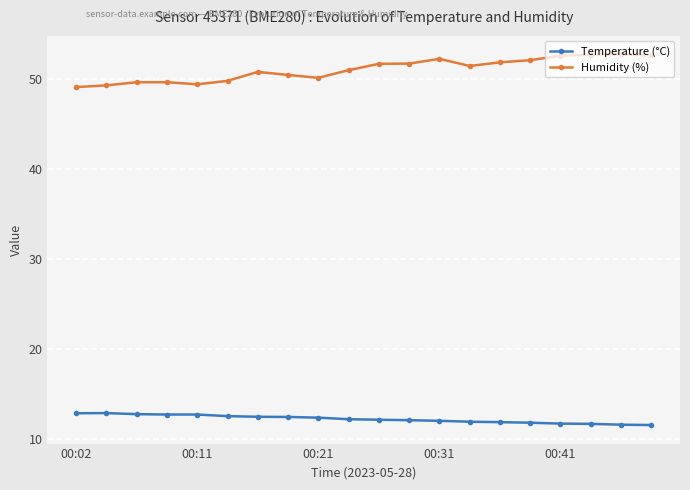

At how many categories does at least one series exceed 20?

20